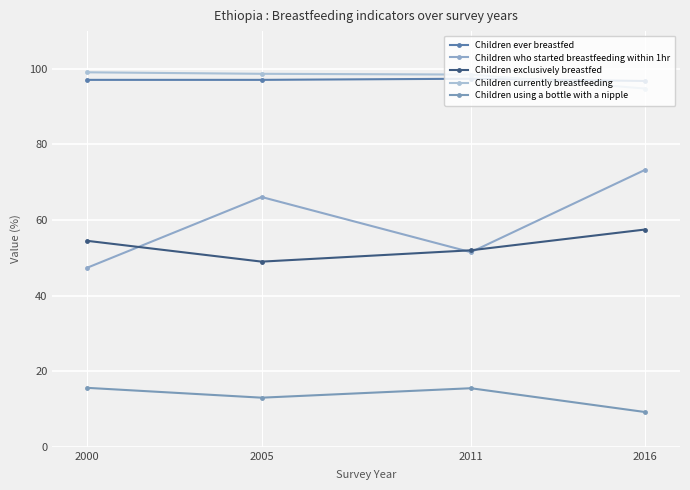

Which series has the largest total across all categories?

Children currently breastfeeding